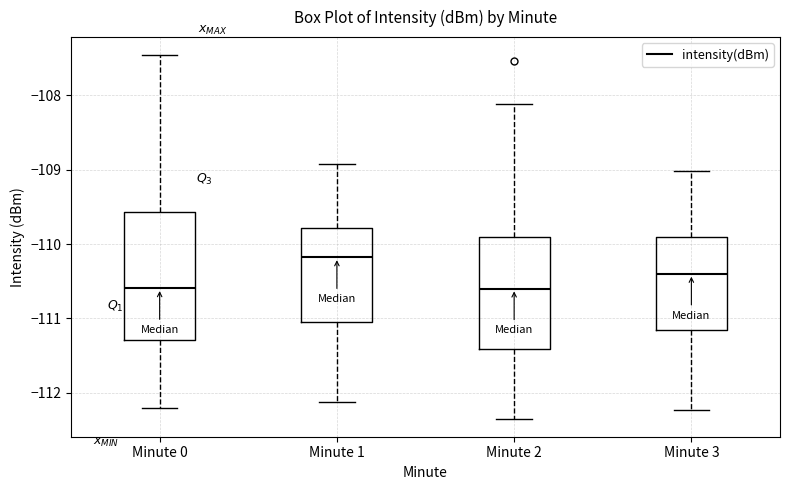

Which box is the tallest, from its lower edge to its upper edge?

Minute 0